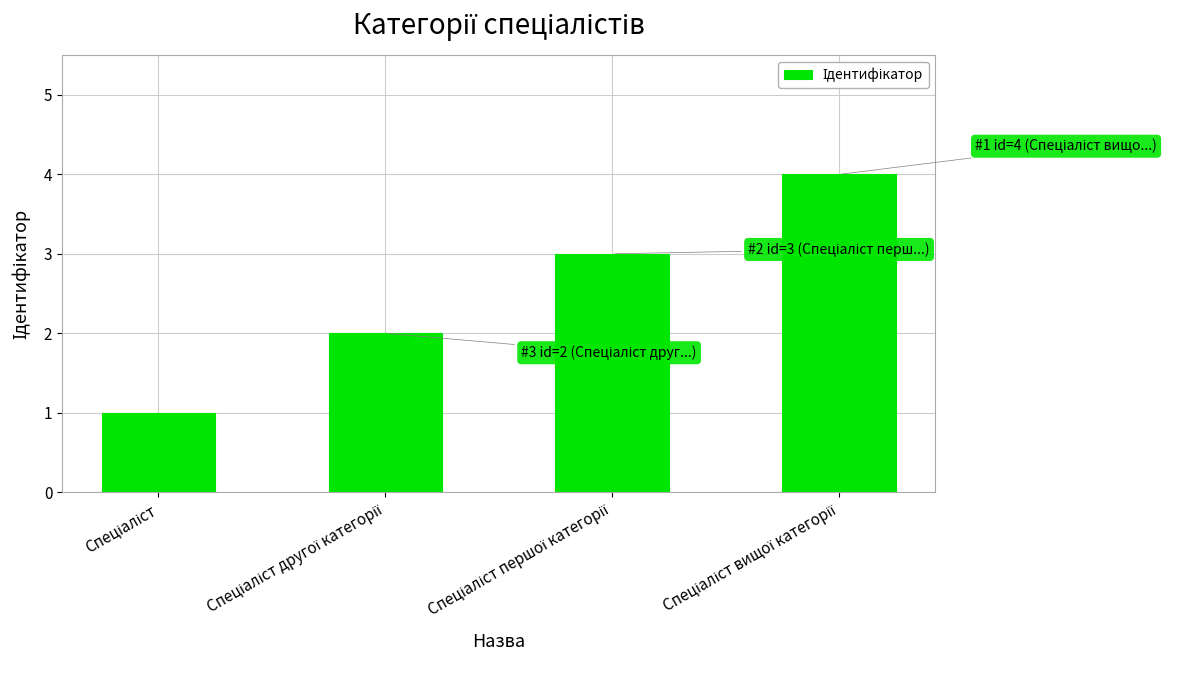

What is the difference between the maximum and minimum values?

3